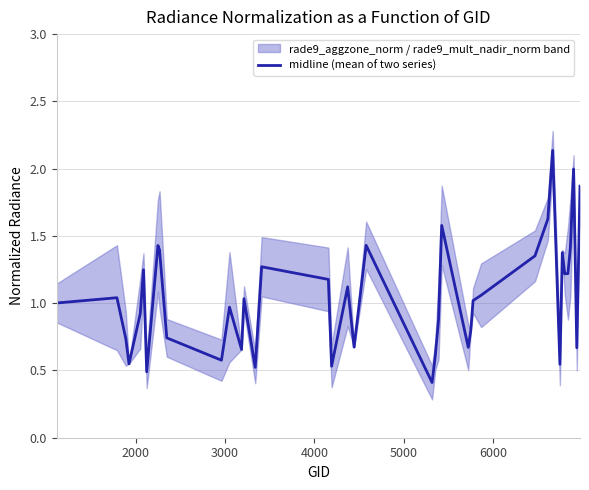

What is the minimum value for midline (mean of two series)?

0.4